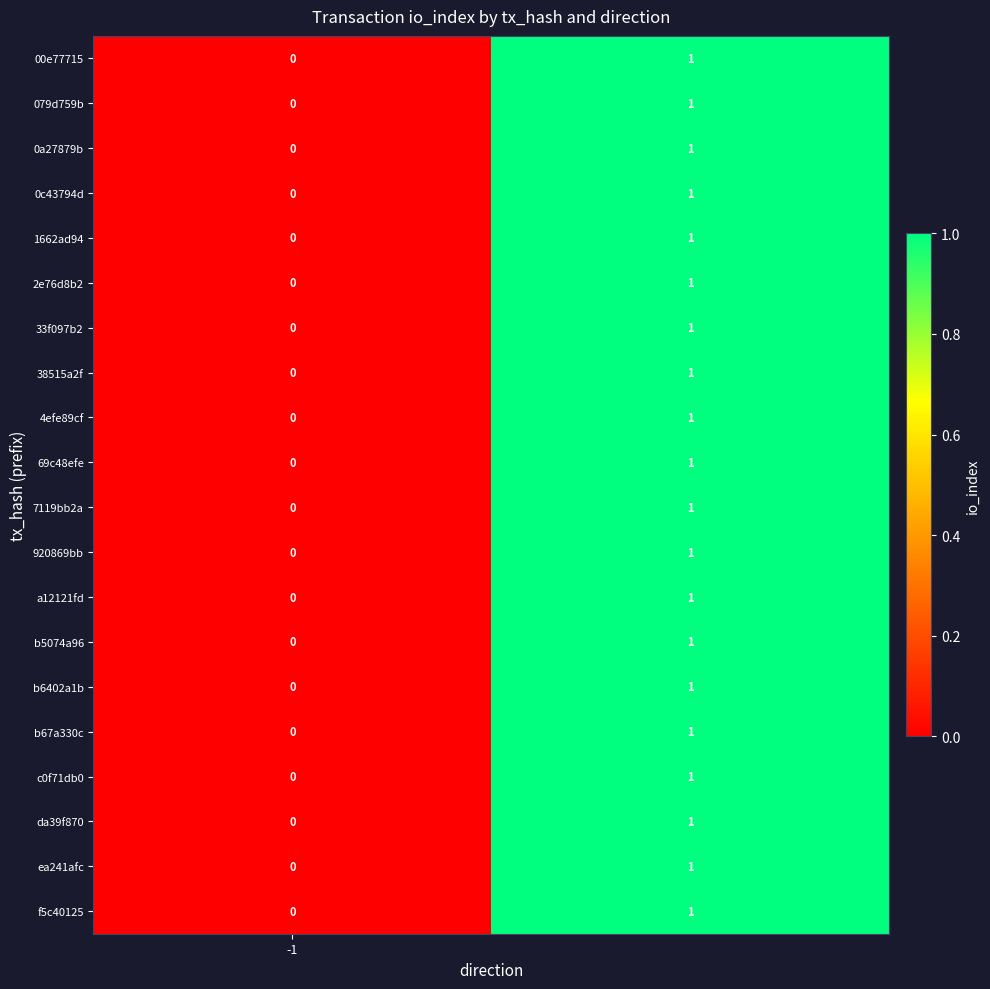

How many values in 2e76d8b2 are above zero?

1